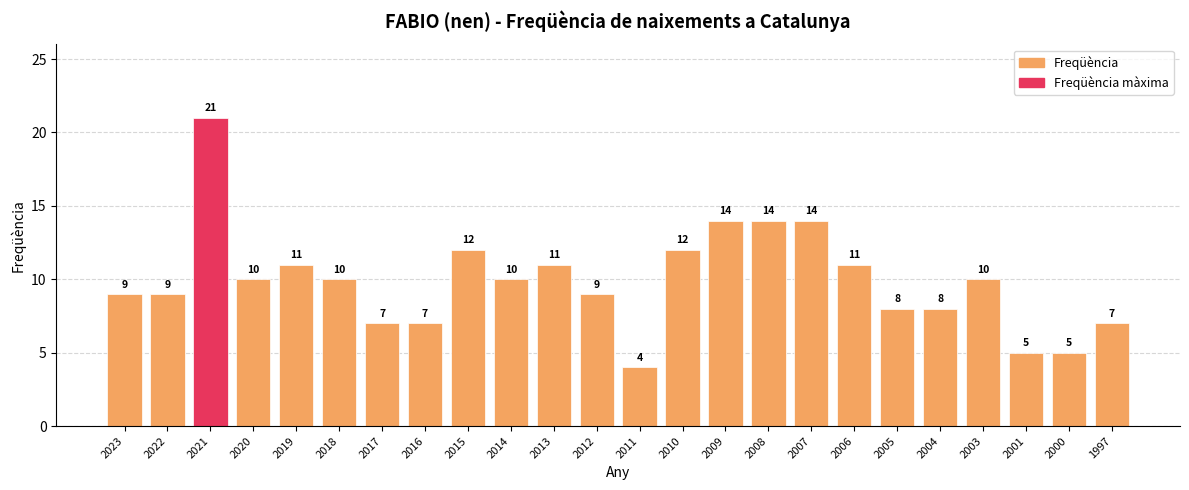

What is the change in value from 2020 to 2008?

+4